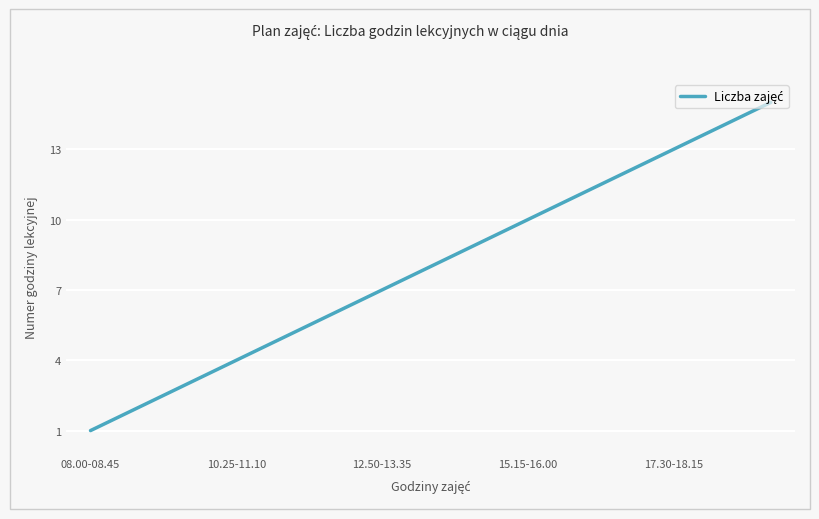

How many data points are less than 8?

7